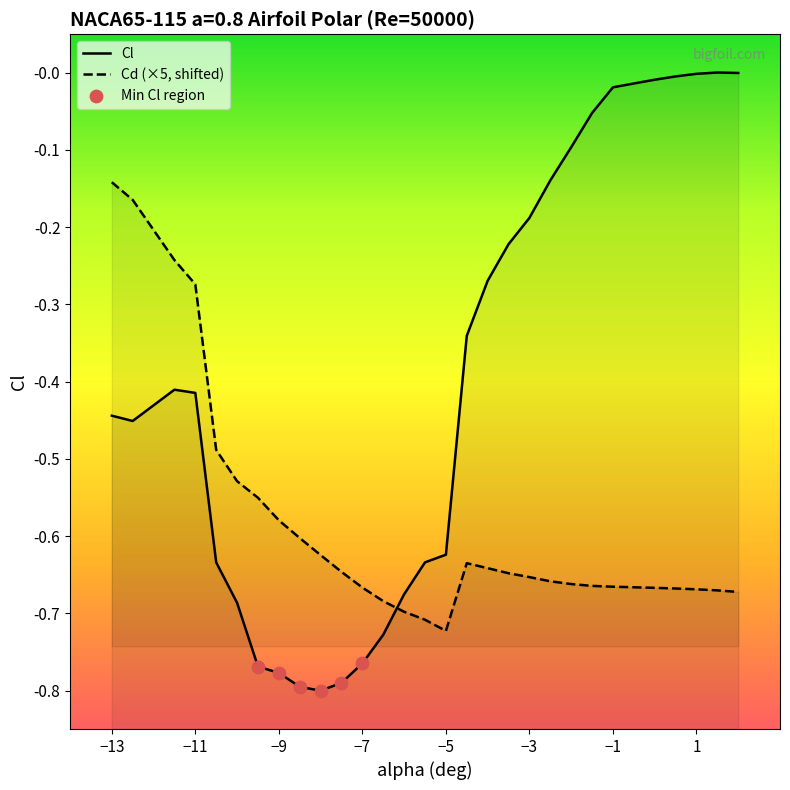

Which series reaches the minimum Y coordinate?

Cl